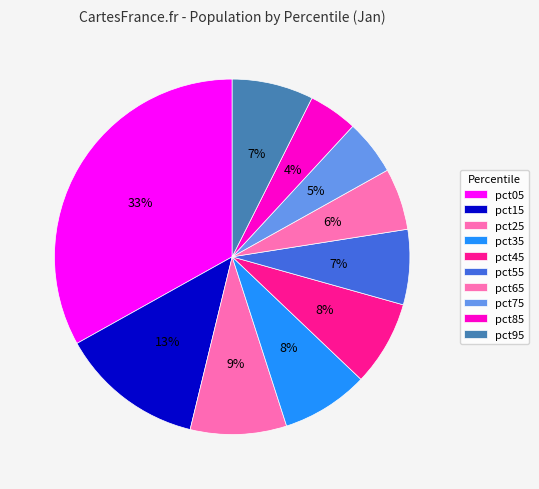

The pct65 slice represents 6% of the pie. True or false?

True